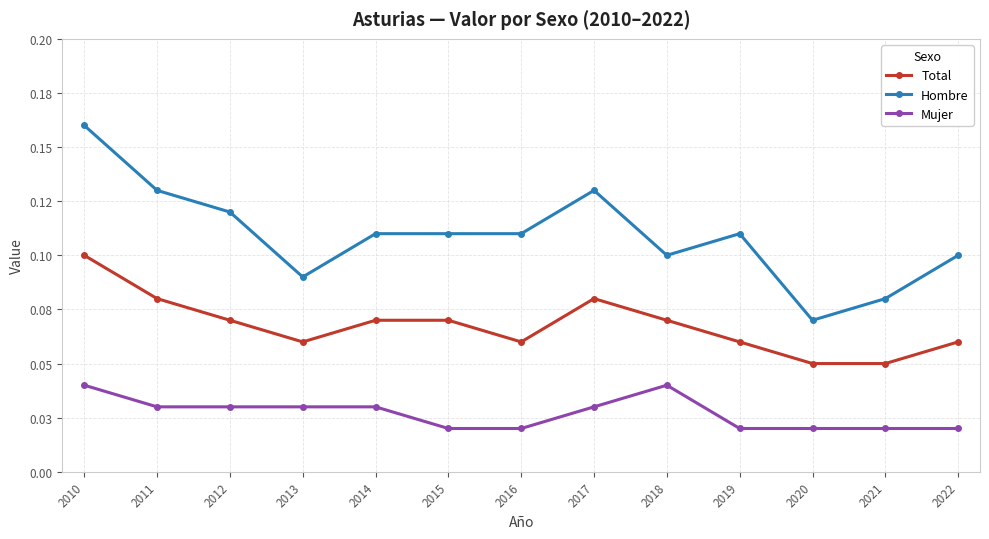

The value of Total at 2010 is 0.1. True or false?

True